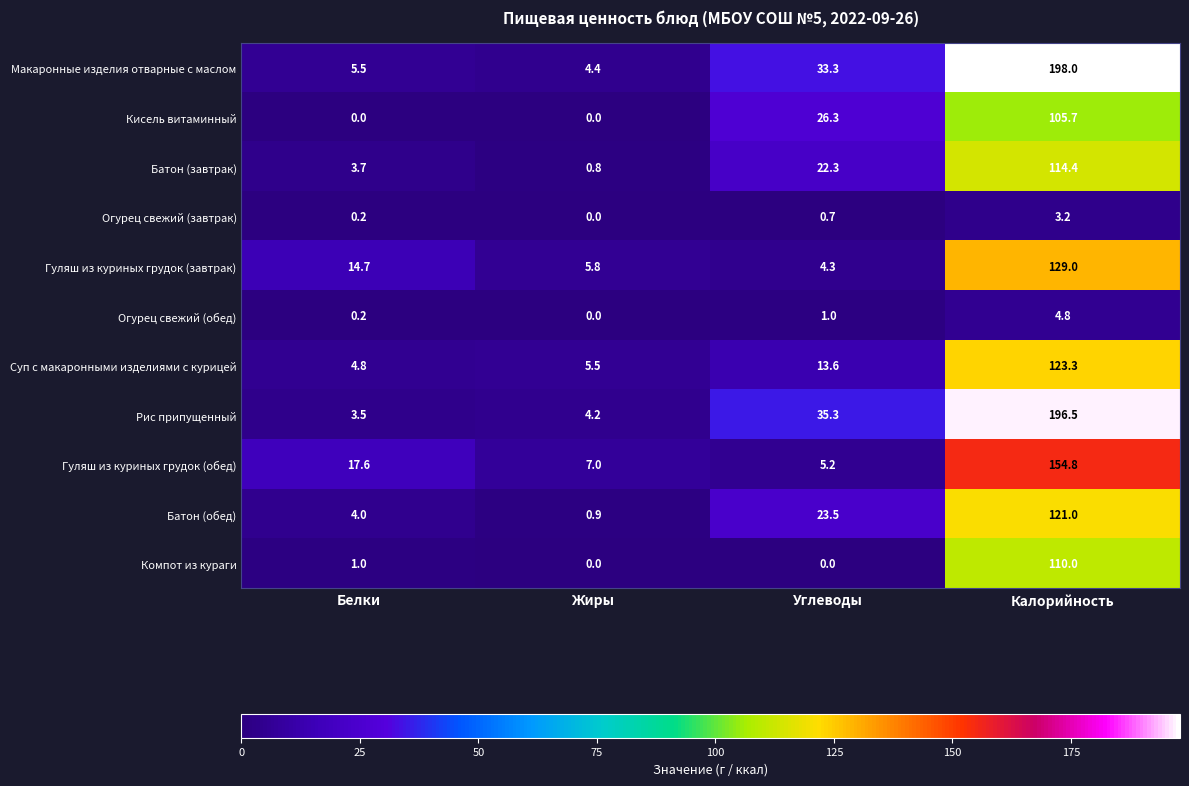

What is the lowest value of the Батон (обед) series?

0.9